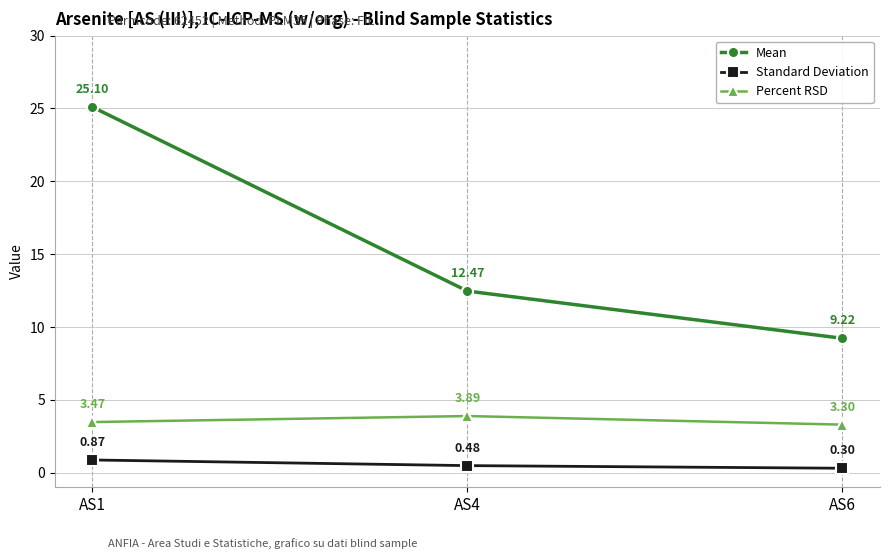

Which category has the lowest value in the Standard Deviation series?

AS6